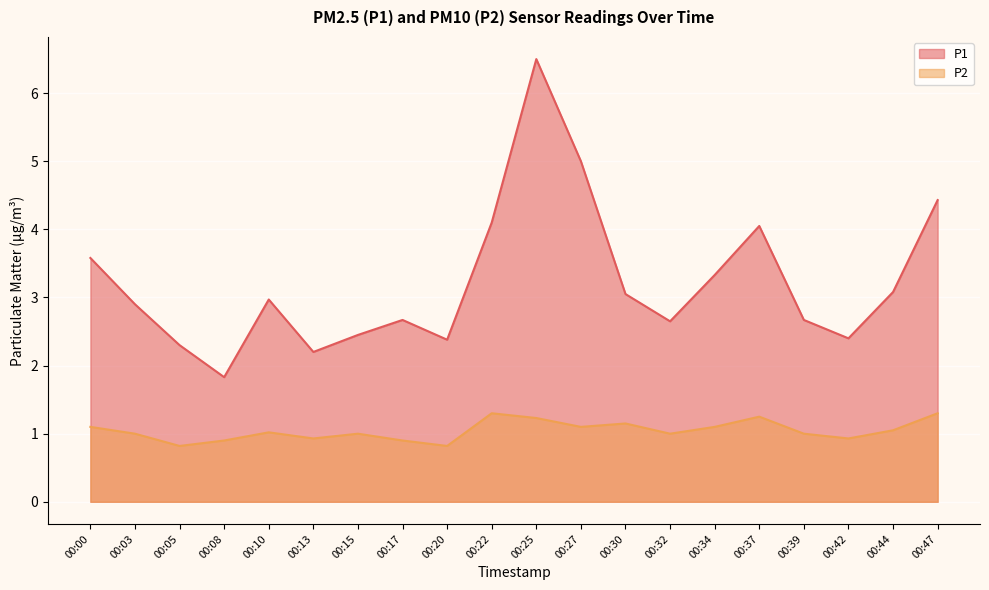

Which series has the largest total across all categories?

P1